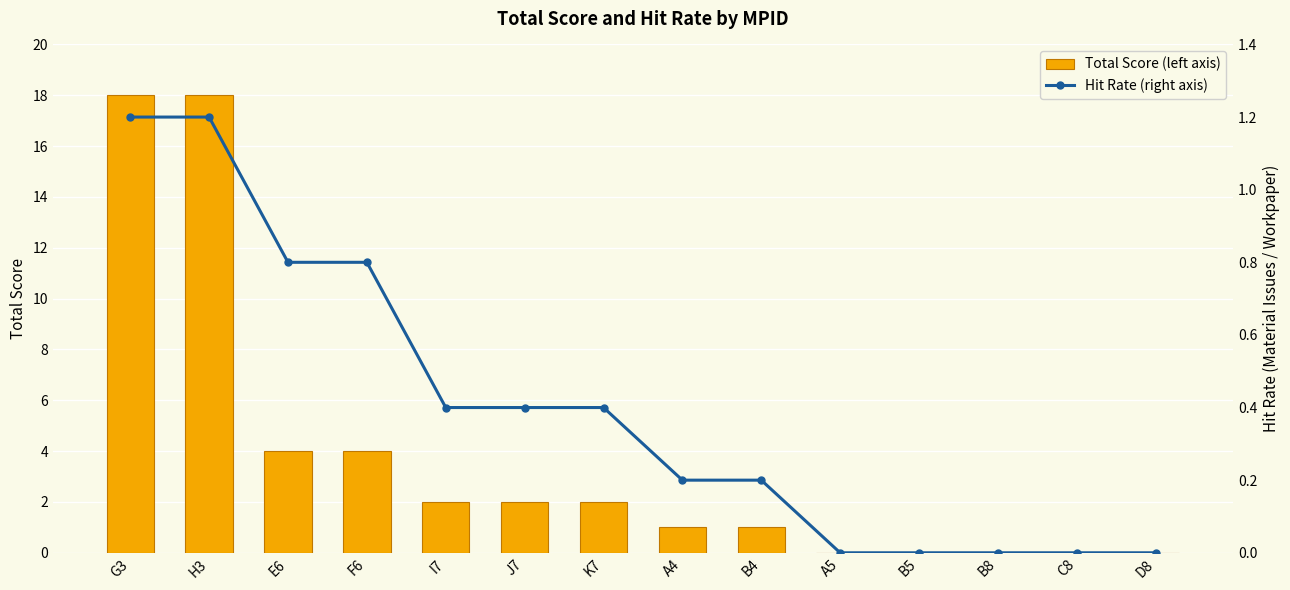

What is the difference between the Total Score (left axis) values at I7 and G3?

16